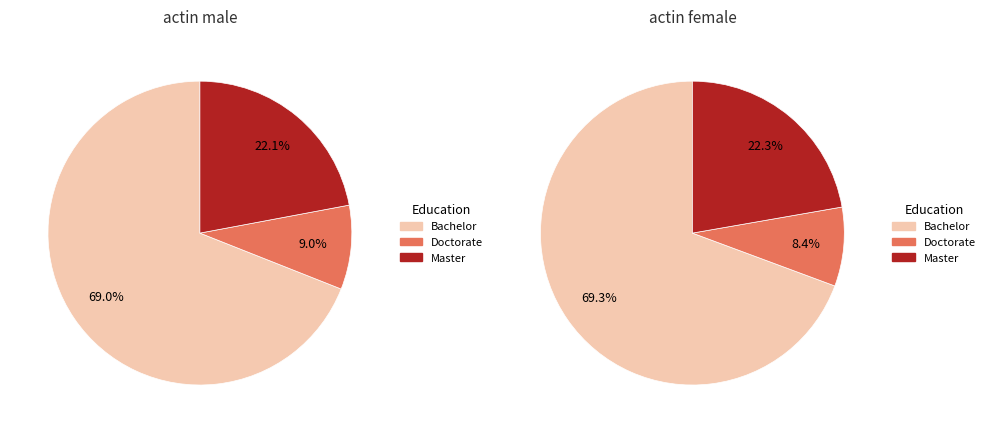

Rank the series by their average value, from lowest to highest.

actin female, actin male